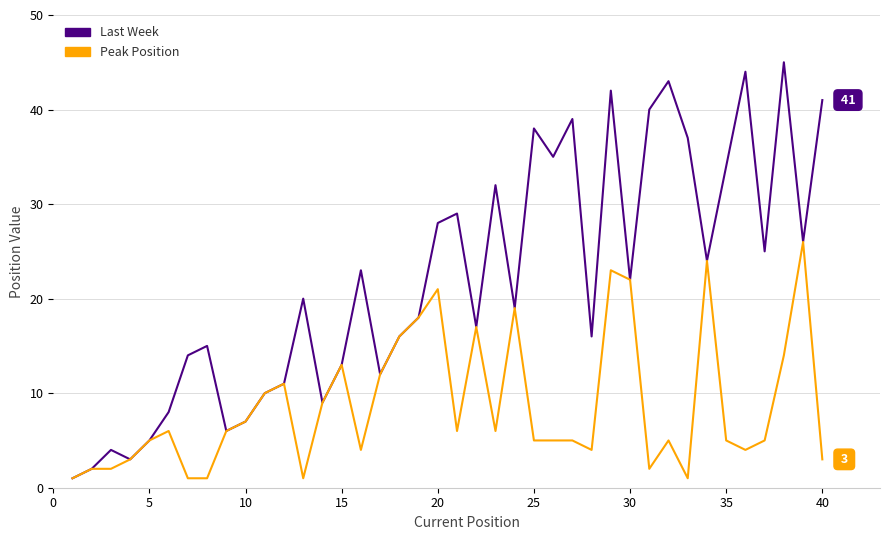

List the series in order of their overall mean, lowest first.

Peak Position, Last Week